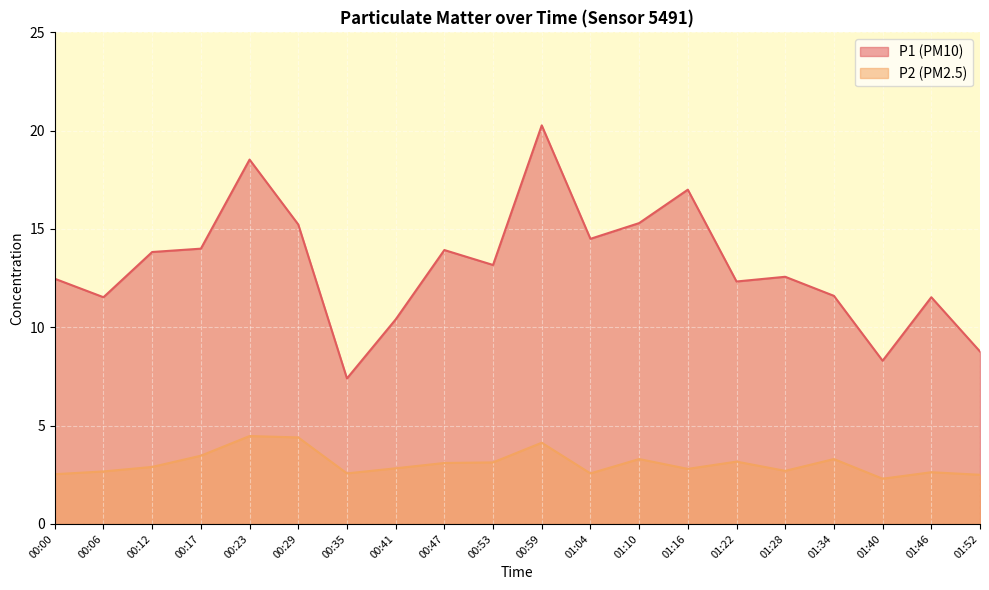

Is the value of P1 at 00:41 greater than the value of P2 at 01:16?

Yes